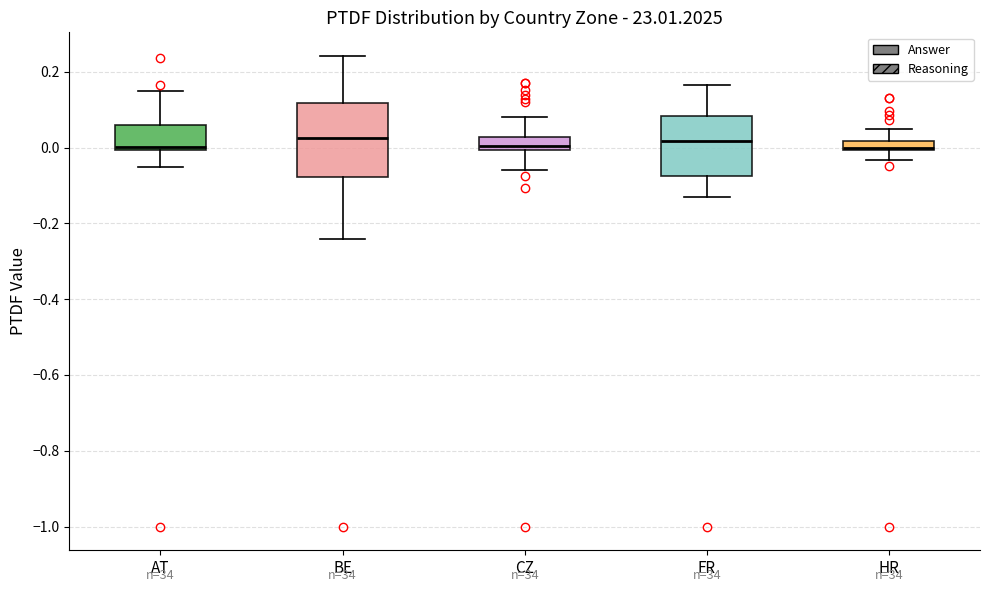

Which box is the tallest, from its lower edge to its upper edge?

BE